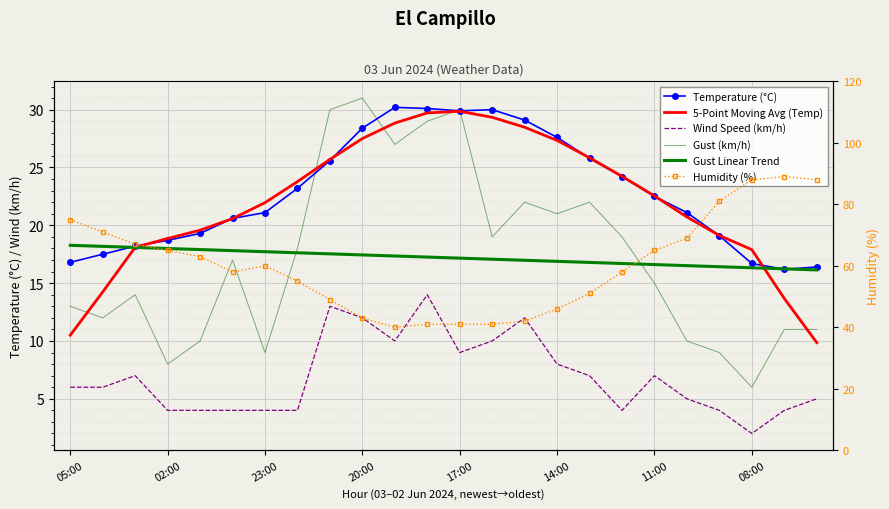

True or false: 5-Point Moving Avg (Temp) and Humidity (%) intersect in this chart.

False